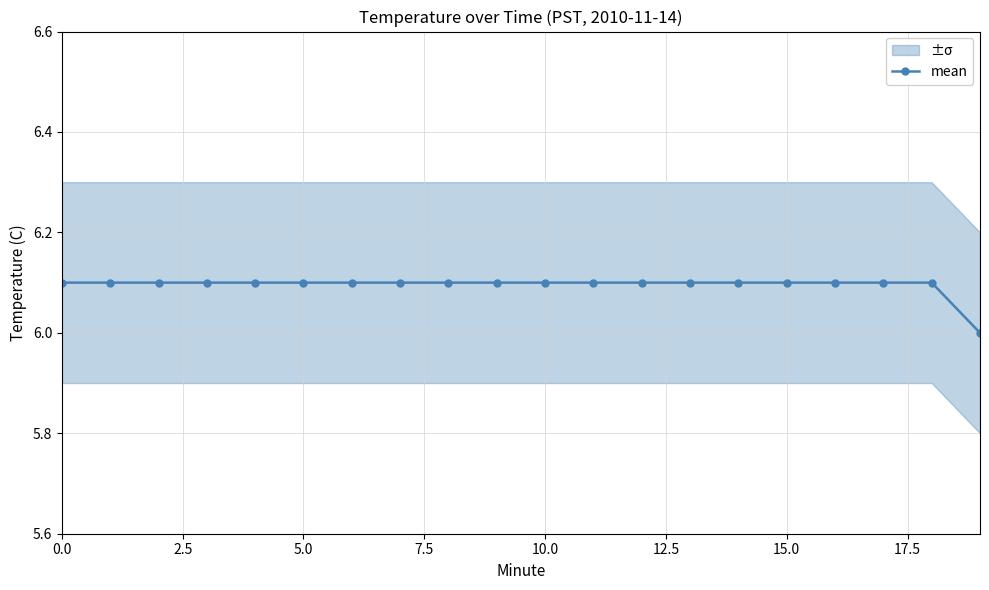

What is the difference between the maximum and minimum values?

0.1